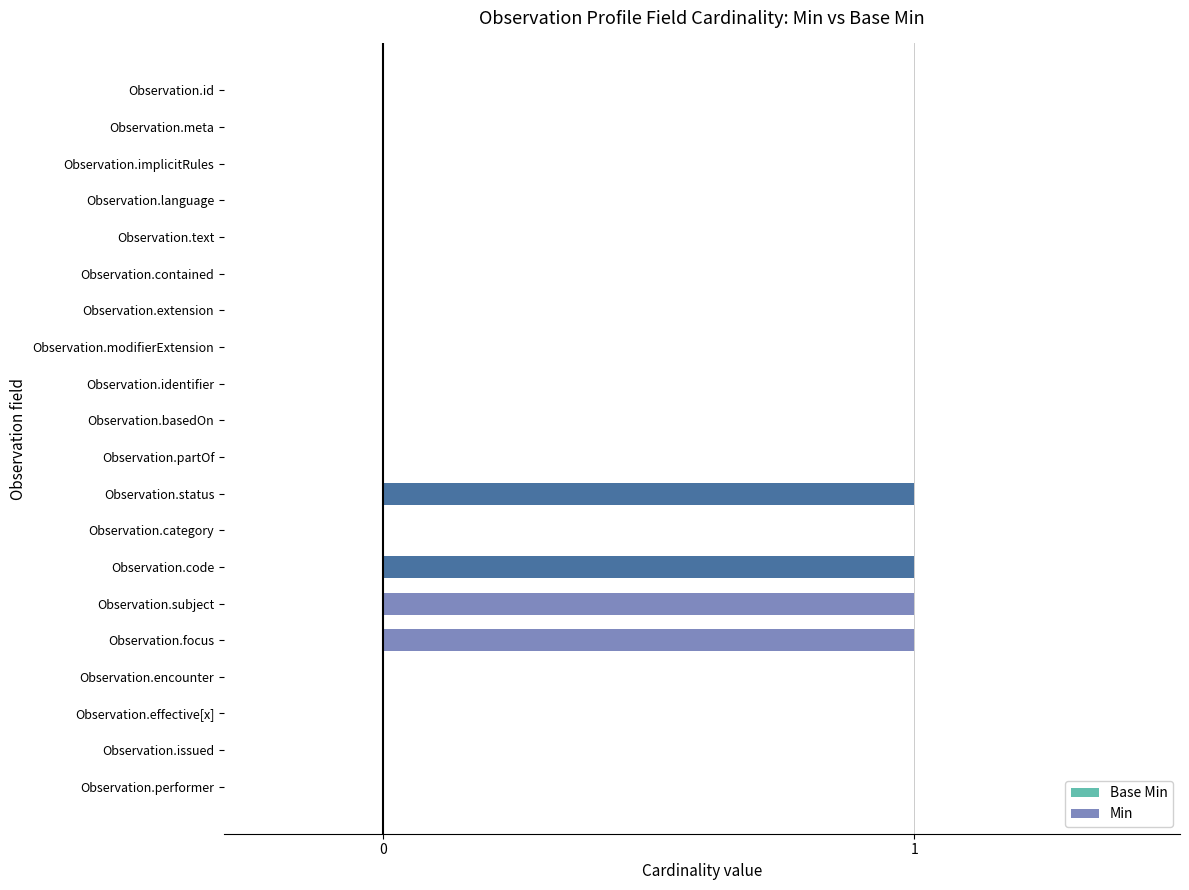

What is the maximum value shown in the chart?

1